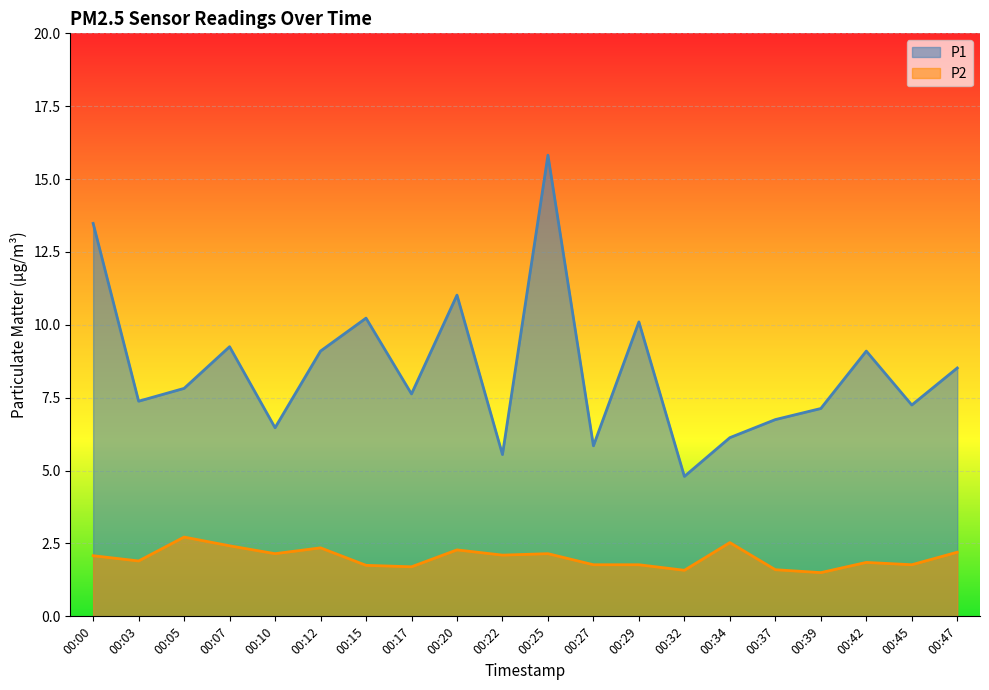

The P2 series shows 1.8 at 00:45. True or false?

True